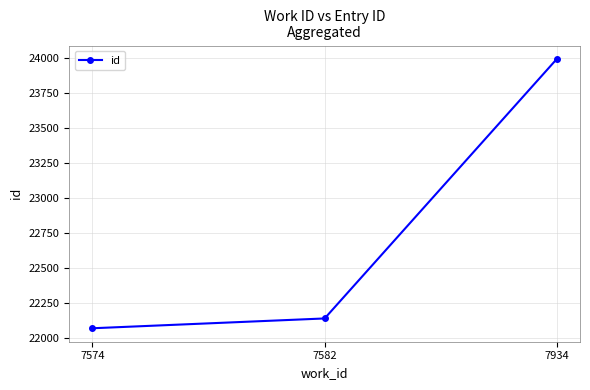

Does the chart have visible grid lines?

Yes